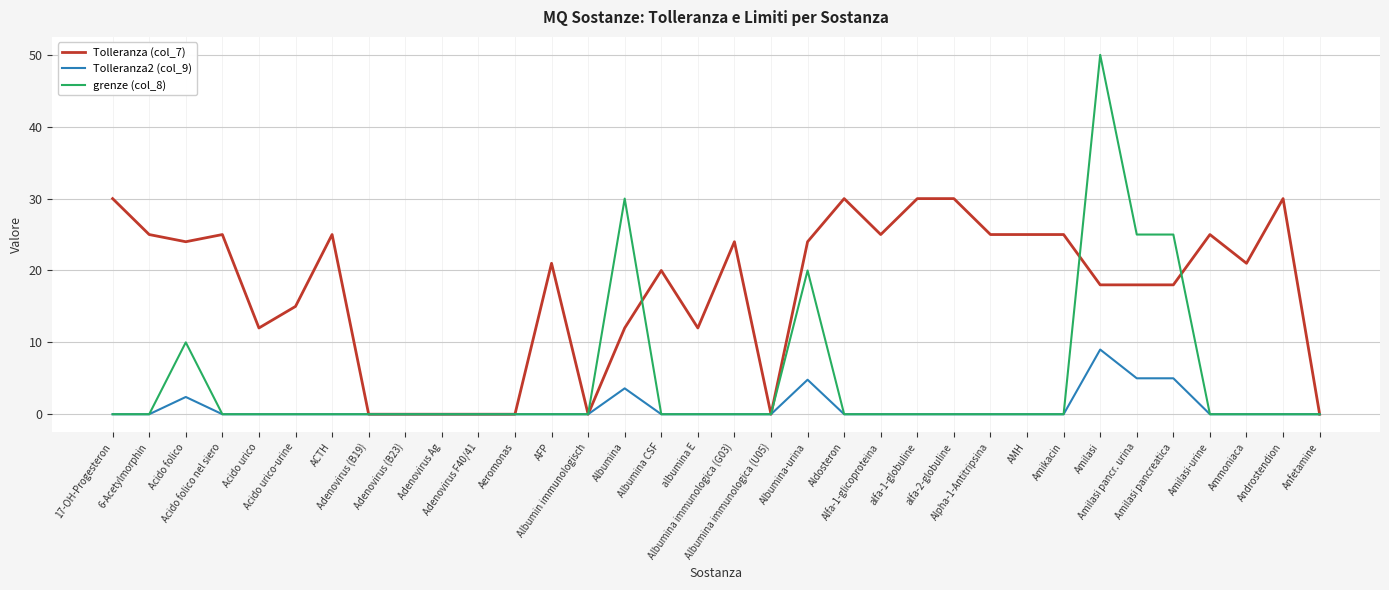

Where is Tolleranza (col_7) nearest to the value 15?

Acido urico-urine